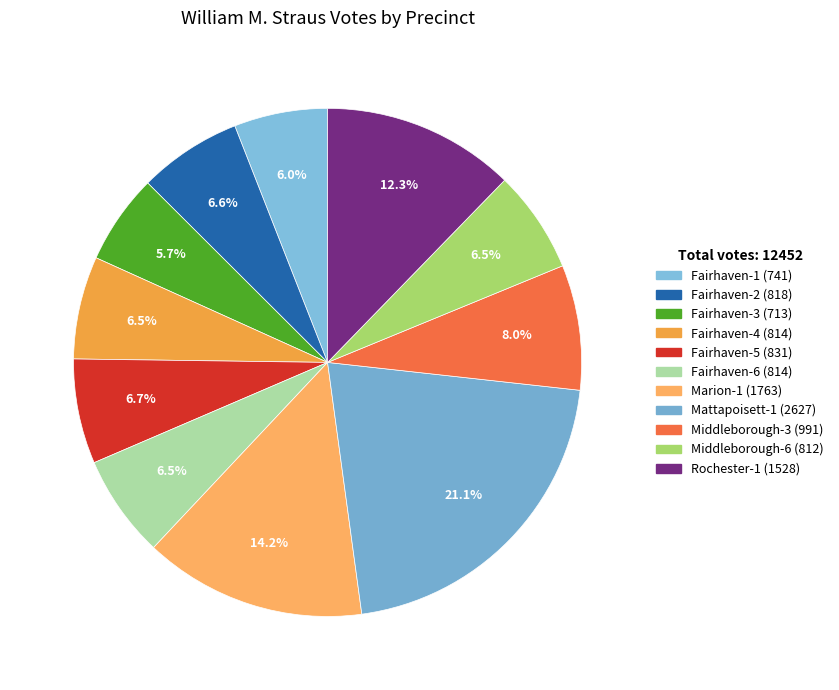

Is there a majority slice in this chart?

No